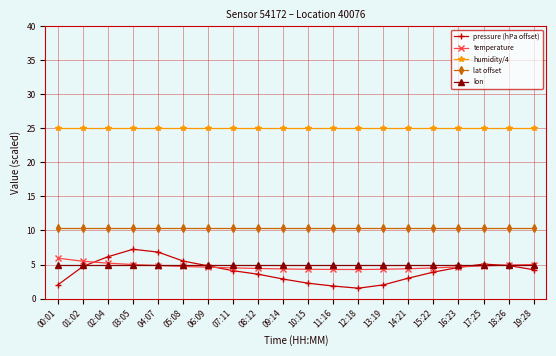

At how many categories does at least one series exceed 18?

20